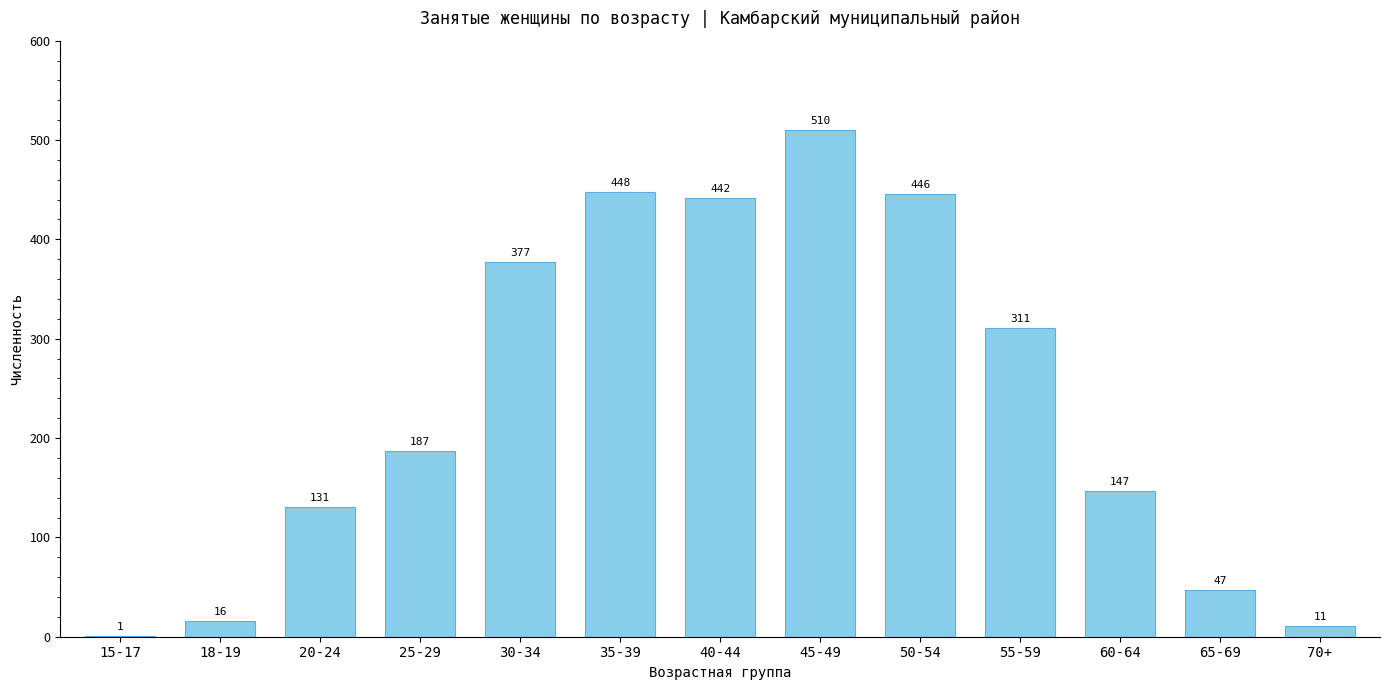

What is the sum of all values?

3074